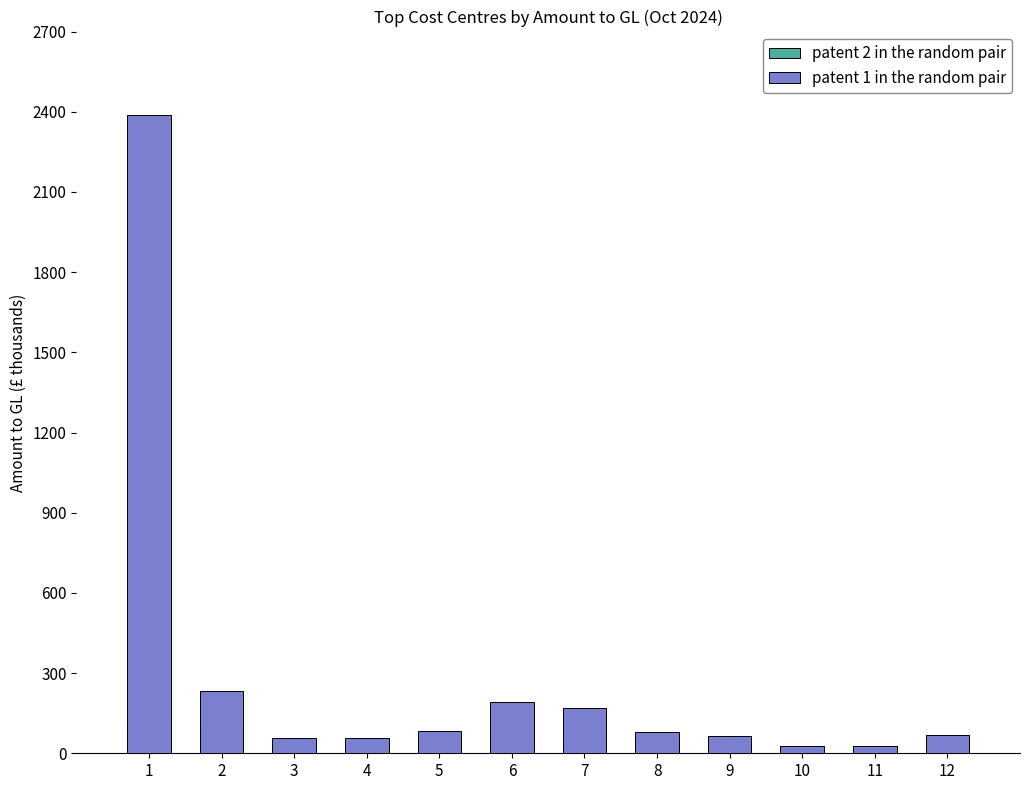

At how many categories does at least one series exceed 958094?

1